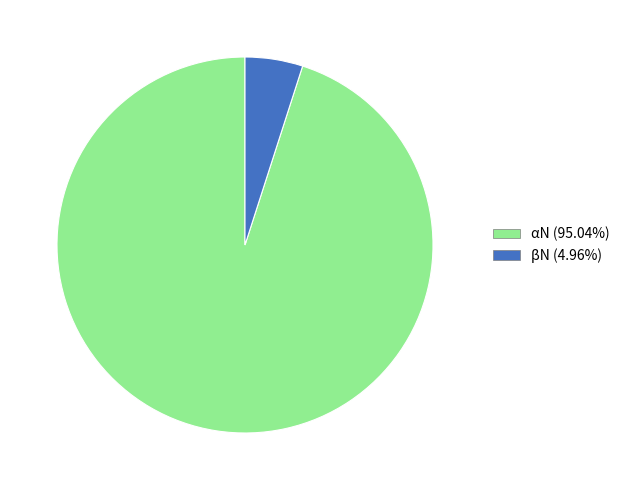

Rank the categories by value from highest to lowest.

αN, βN